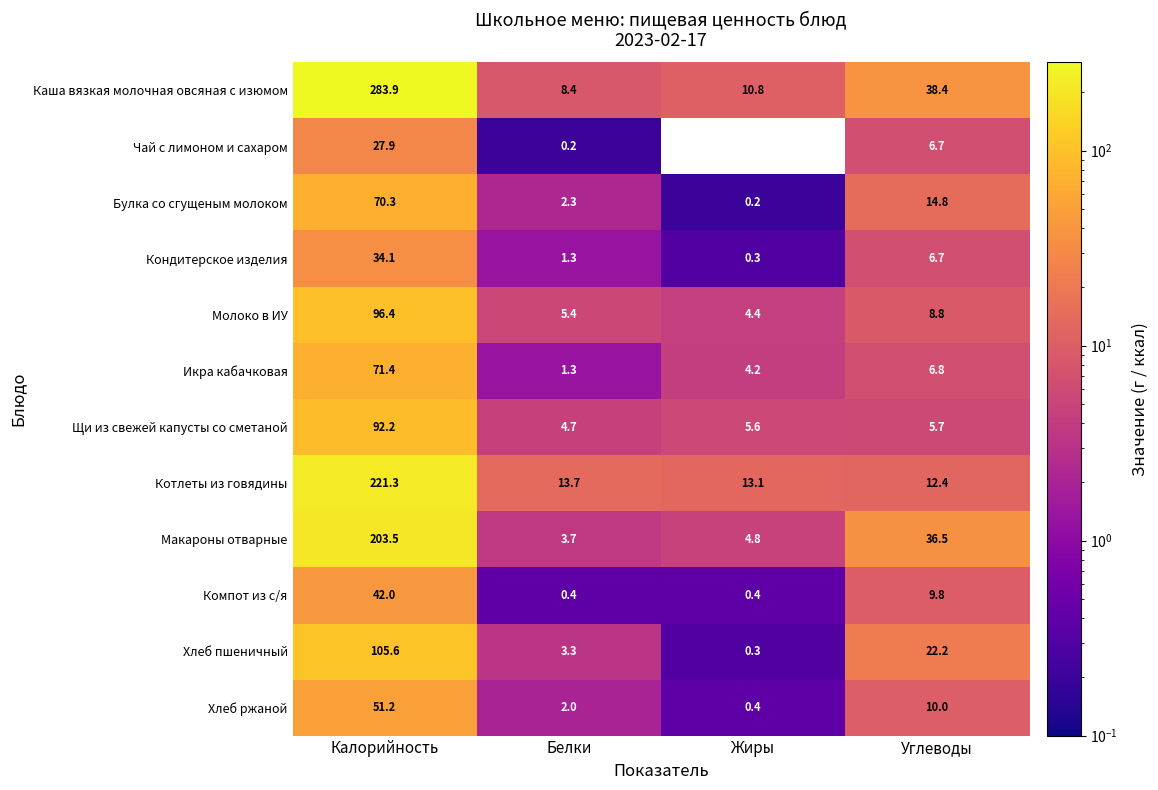

True or false: Макароны отварные has a value of 4.8 at Жиры.

True